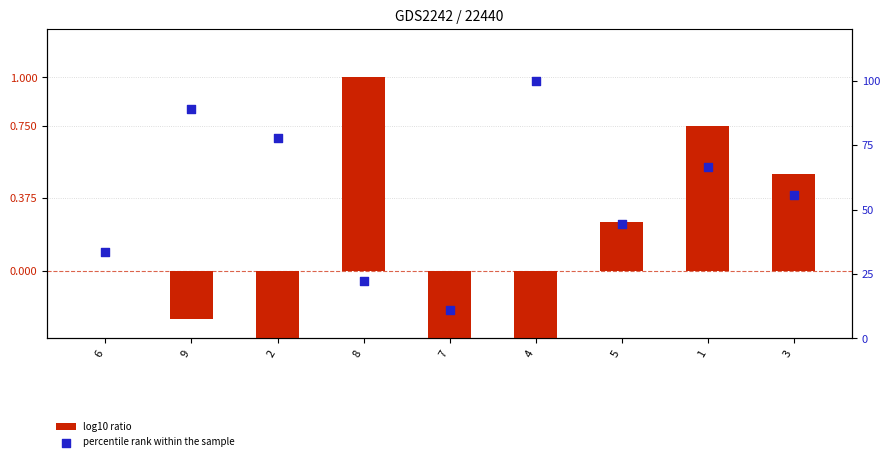

Which series has the largest Y range (max minus min)?

percentile rank within the sample